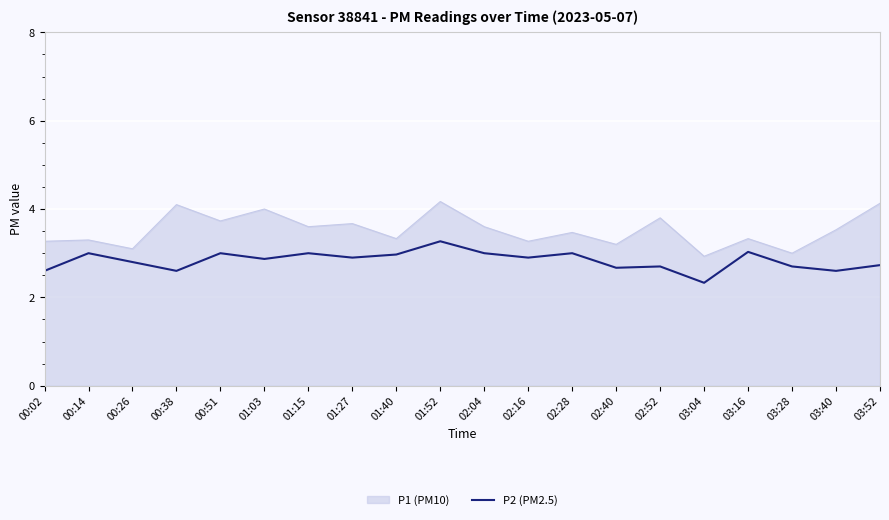

True or false: P2 (PM2.5) has a value of 2.3 at 03:04.

True